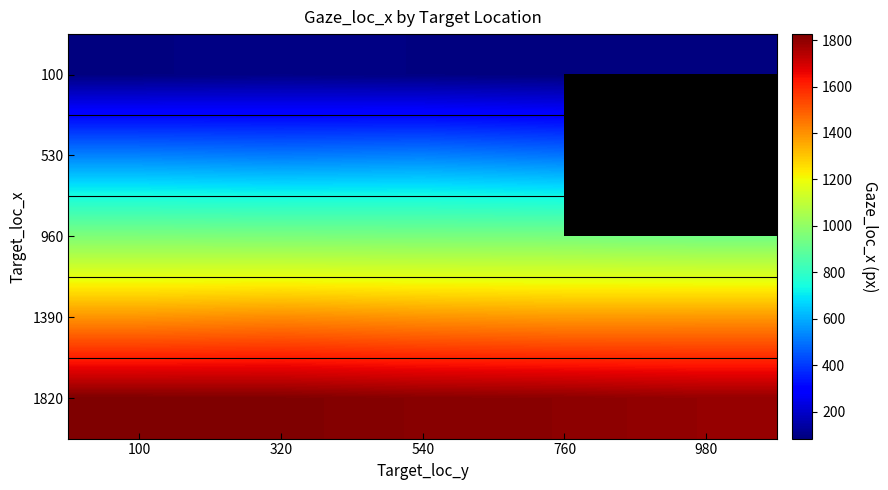

The 1390 series shows 834.0 at 320. True or false?

False